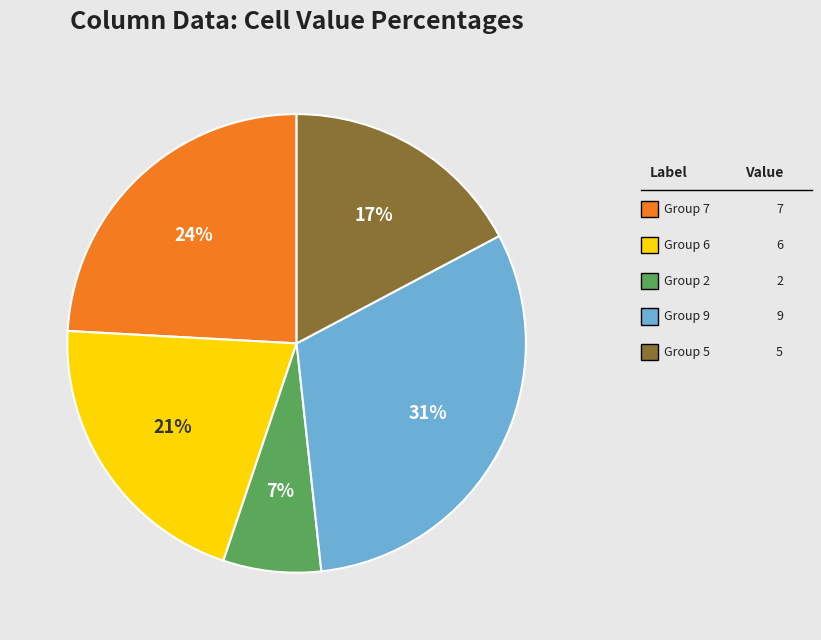

To the nearest percent, what is the difference between the largest and smallest slice percentages?

24%